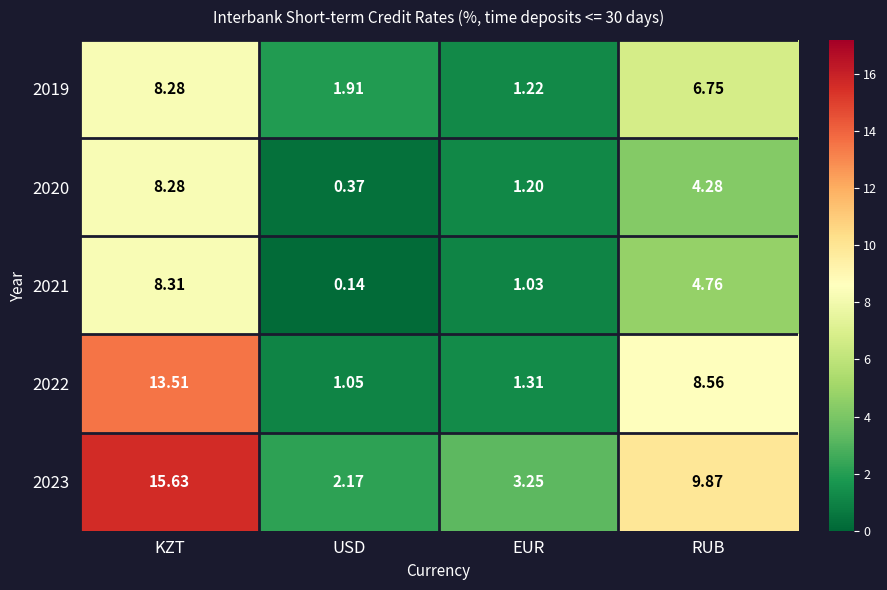

At which category is the sum across all series the highest?

KZT